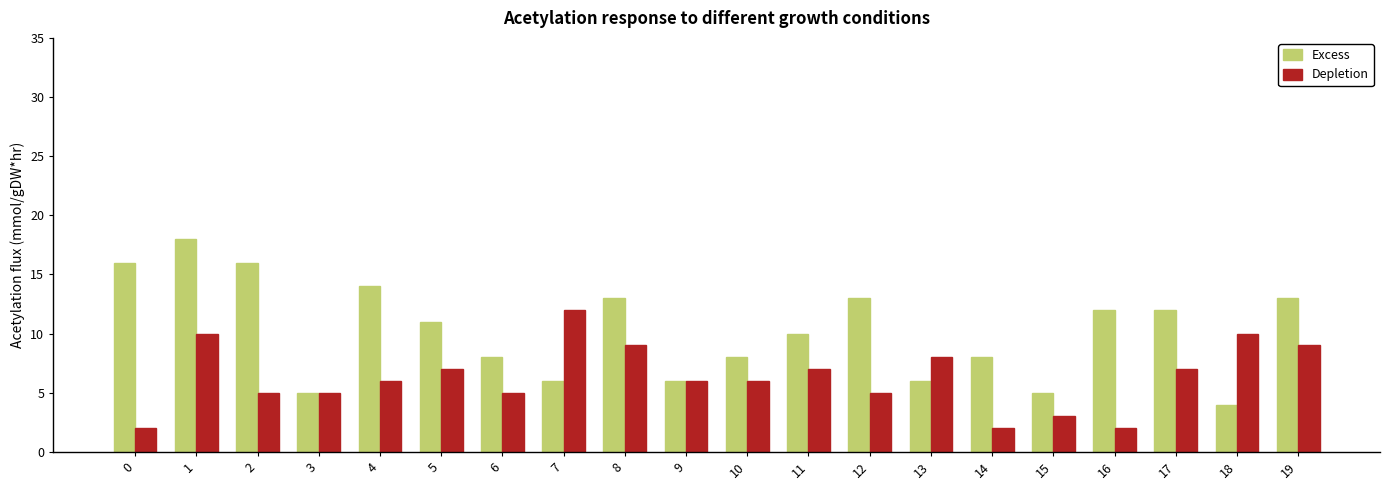

Where does the Depletion series first go above 6?

1